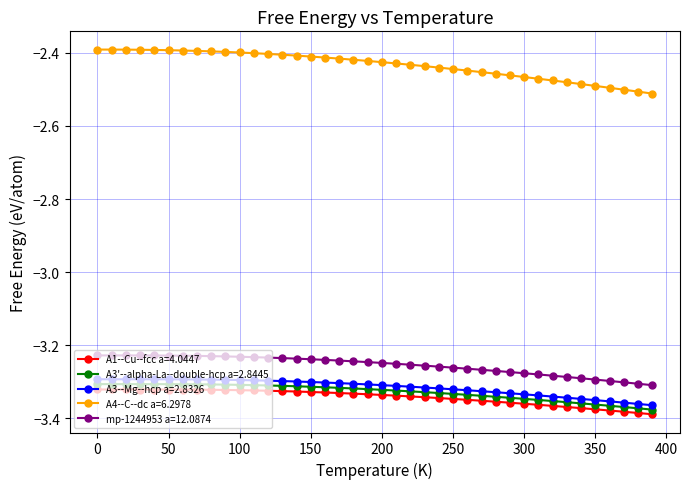

Which series has the widest spread of values?

A4--C--dc a=6.2978